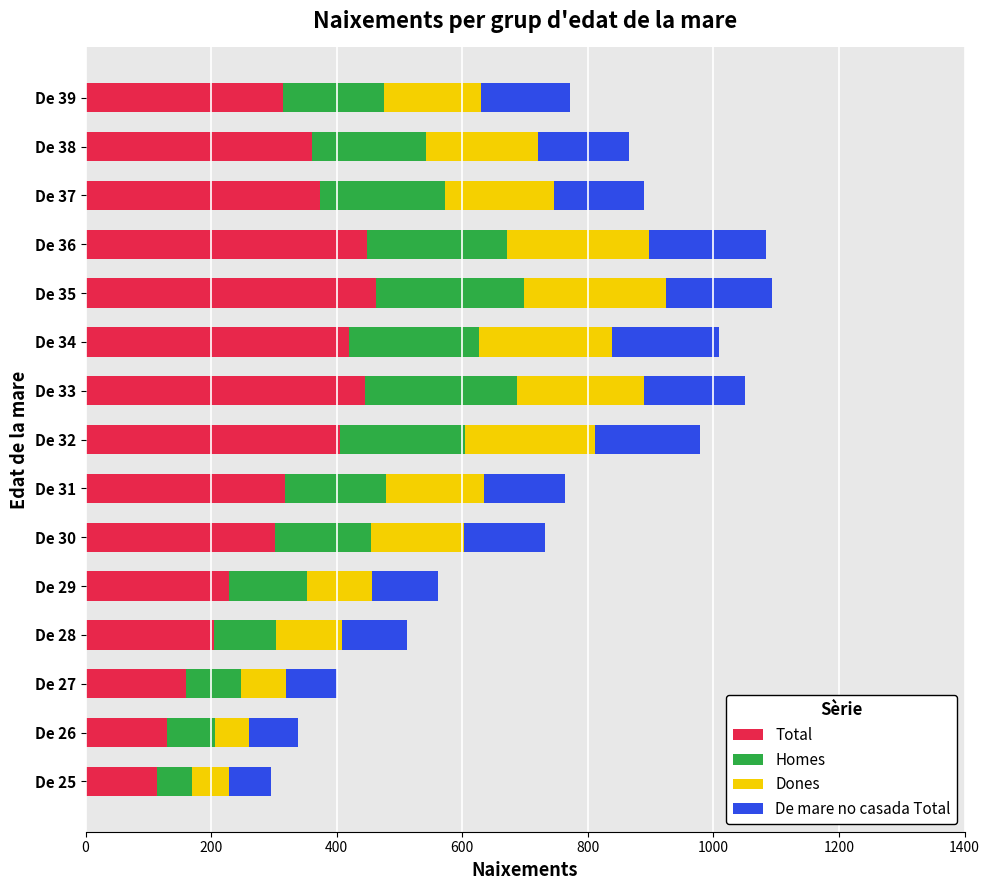

What is the average value of the Total series?

312